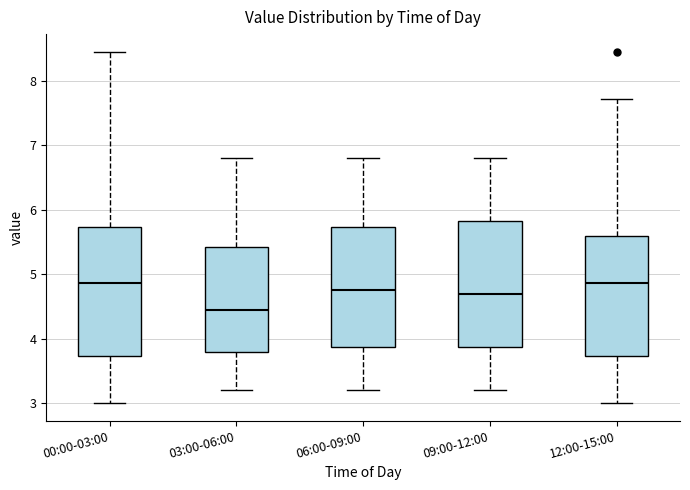

Reading left to right, transcribe this box plot: for each box, give where its median line is, the range the box spans, and where its two whiskers end, as read against the y-axis. The values are not printed on the chart, so give them approximately, as read against the axis.

00:00-03:00: median 4.9, box 3.7 to 5.7, whiskers 3.0 to 8.5
03:00-06:00: median 4.5, box 3.8 to 5.4, whiskers 3.2 to 6.8
06:00-09:00: median 4.8, box 3.9 to 5.7, whiskers 3.2 to 6.8
09:00-12:00: median 4.7, box 3.9 to 5.8, whiskers 3.2 to 6.8
12:00-15:00: median 4.9, box 3.7 to 5.6, whiskers 3.0 to 7.7